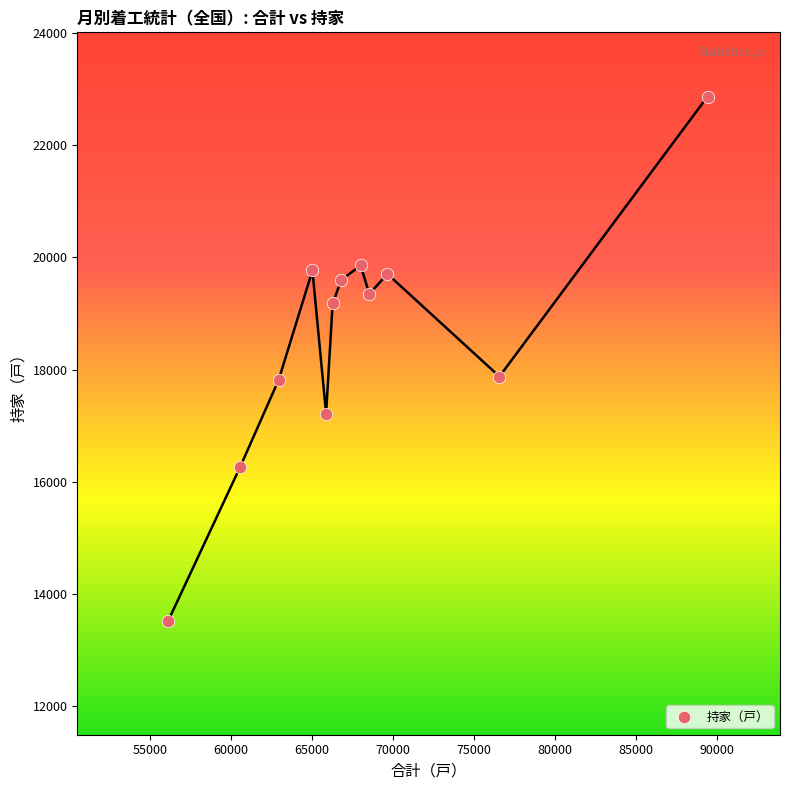

What is the range of X values (max minus min)?

33298